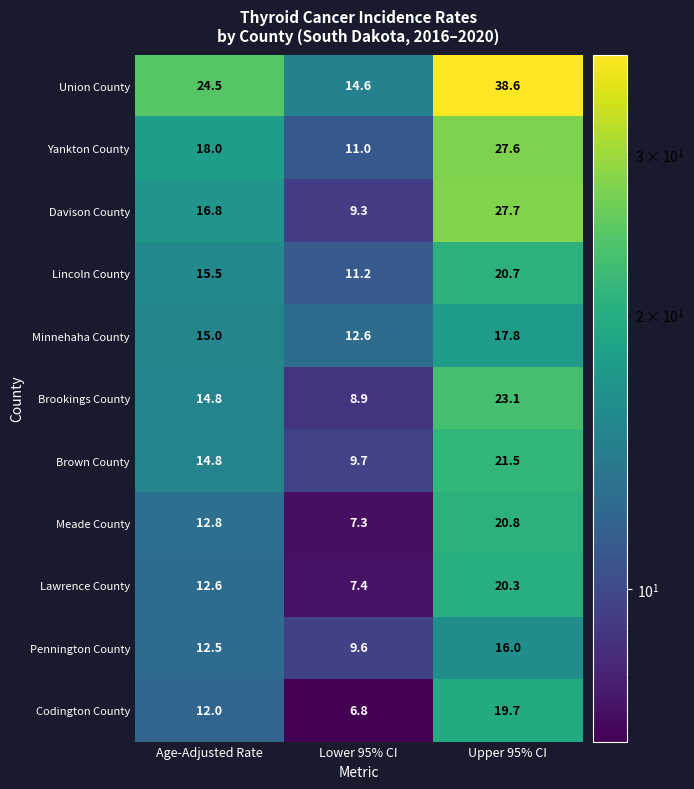

What is the difference between the highest and lowest values at Lower 95% CI?

7.8